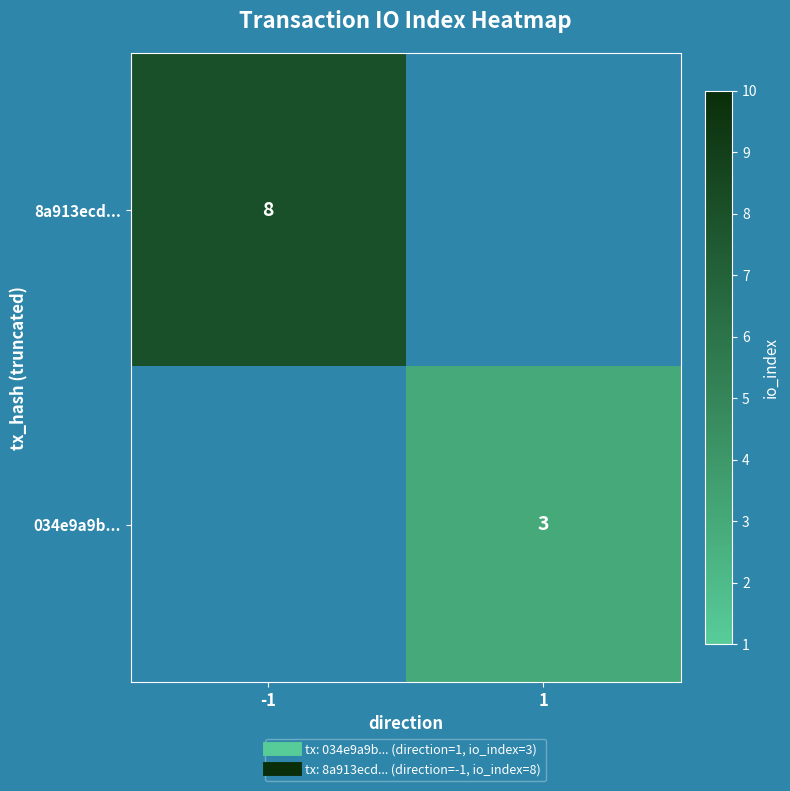

Rank the series at 1 from lowest to highest value.

8a913ecd..., 034e9a9b...